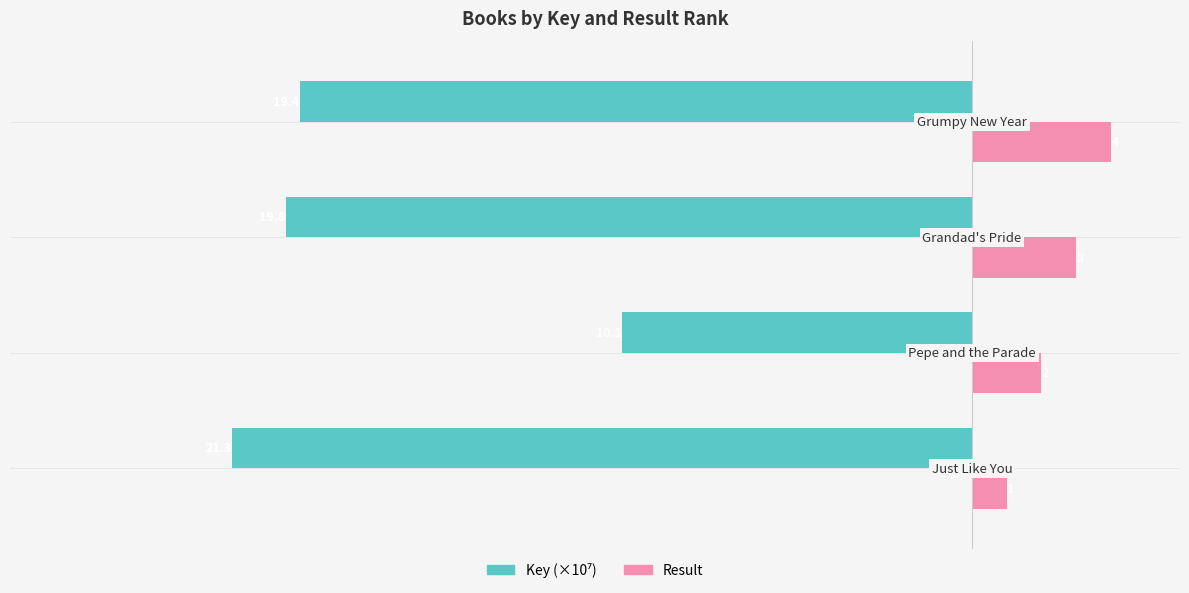

How many Result values are between 2 and 4?

3